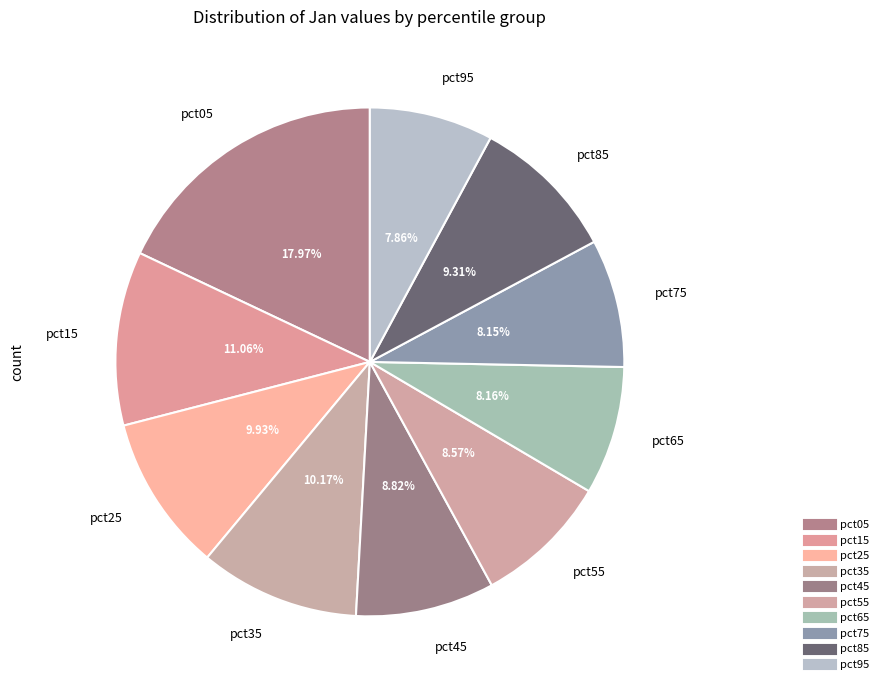

Rank the categories by value from highest to lowest.

pct05, pct15, pct35, pct25, pct85, pct45, pct55, pct65, pct75, pct95